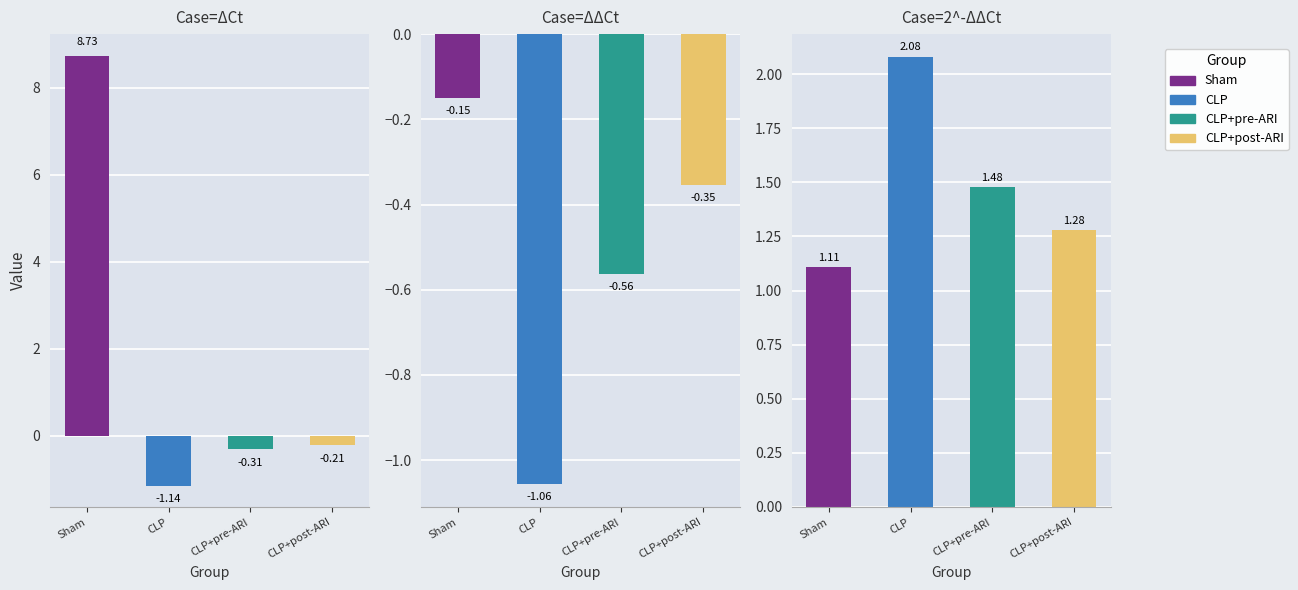

At how many categories does at least one series exceed 6?

1